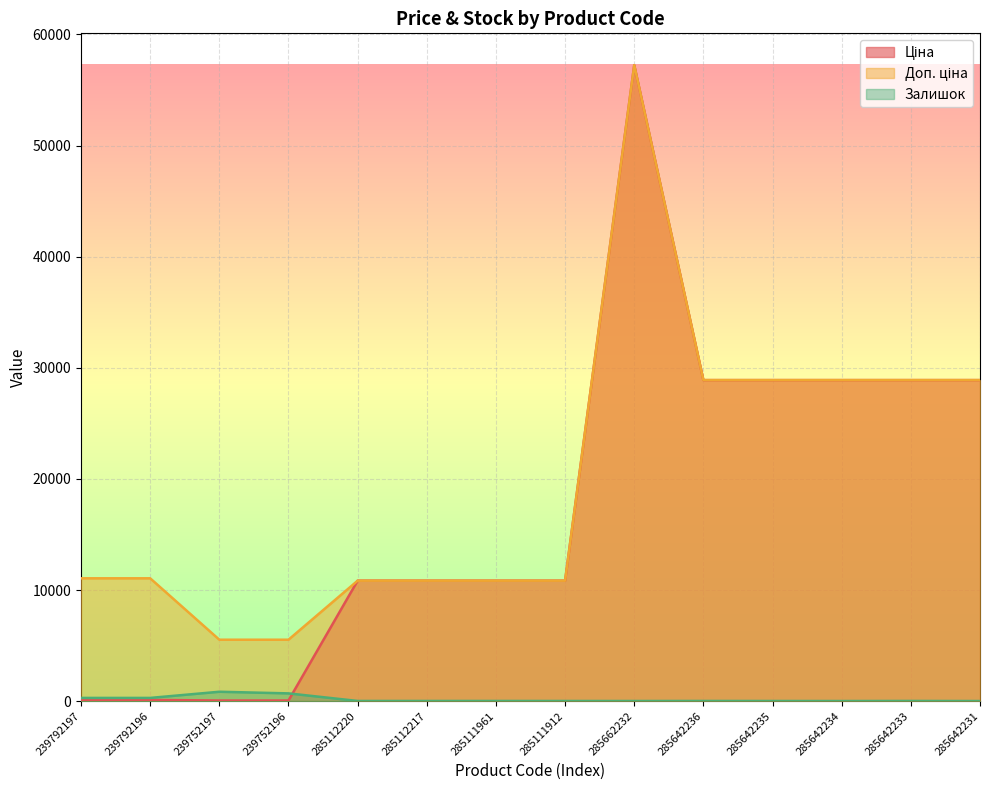

In Доп. ціна, how many points are higher than both neighbors (excluding endpoints)?

1